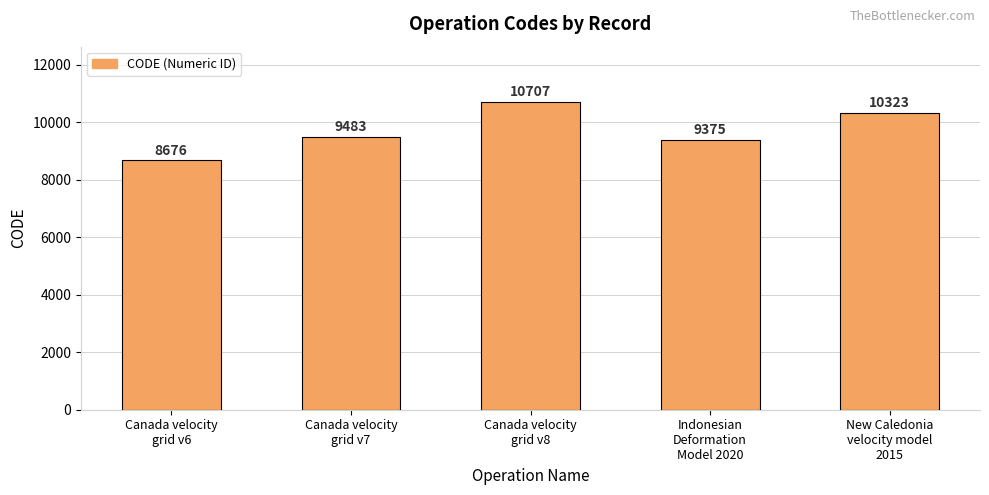

What is the change in value from Canada velocity
grid v8 to New Caledonia
velocity model
2015?

-384